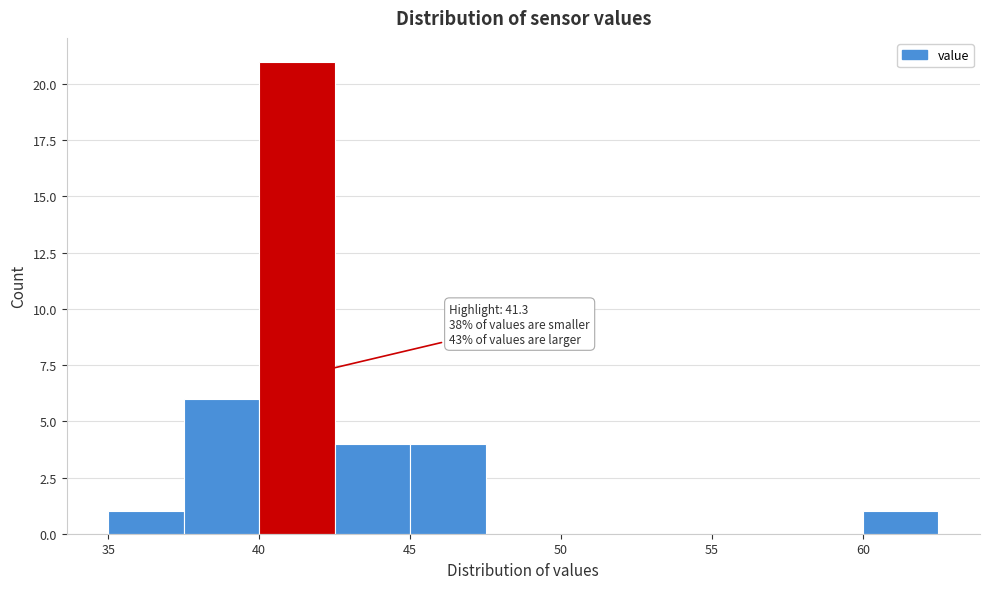

Which range on the x-axis has the tallest bar?

40.0 to 42.5